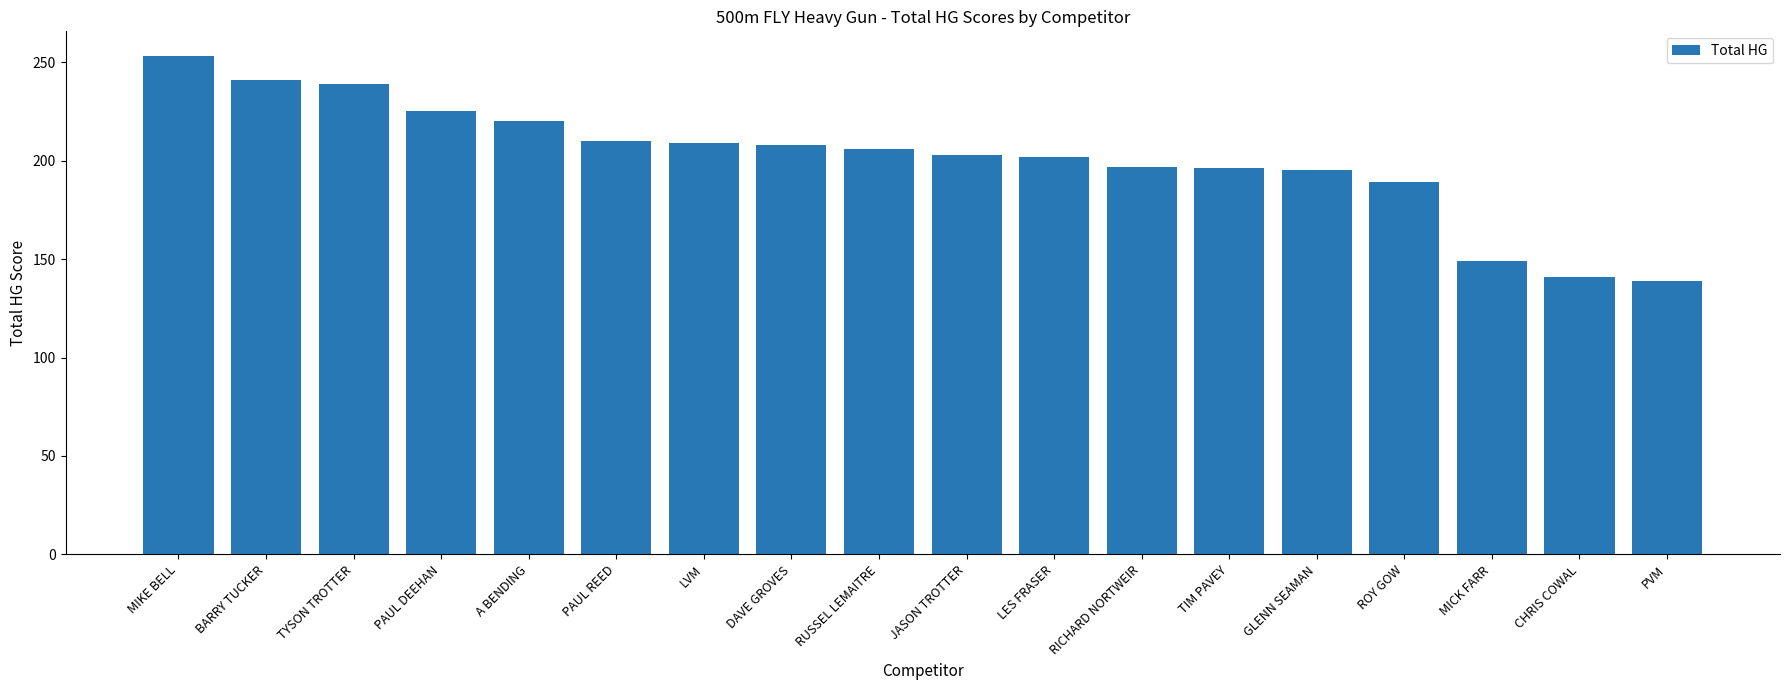

What is the greatest value displayed?

253.0